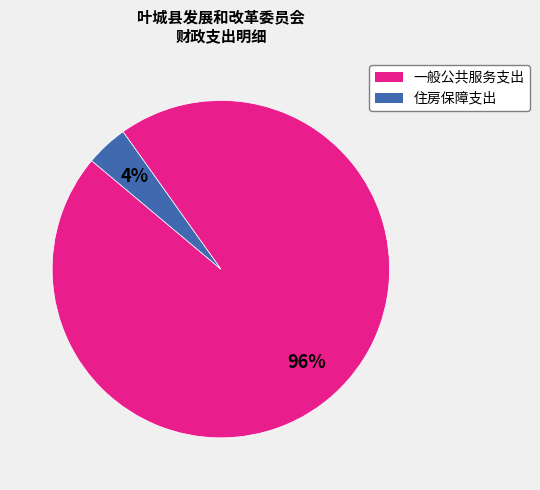

What is the largest slice in the pie chart?

一般公共服务支出